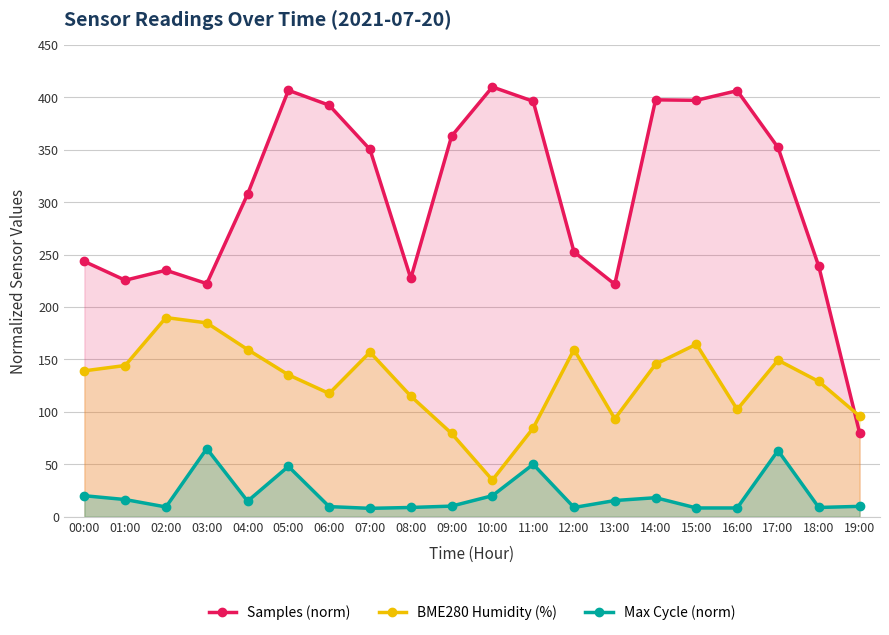

What is the total value across all series at 12:00?

421.0